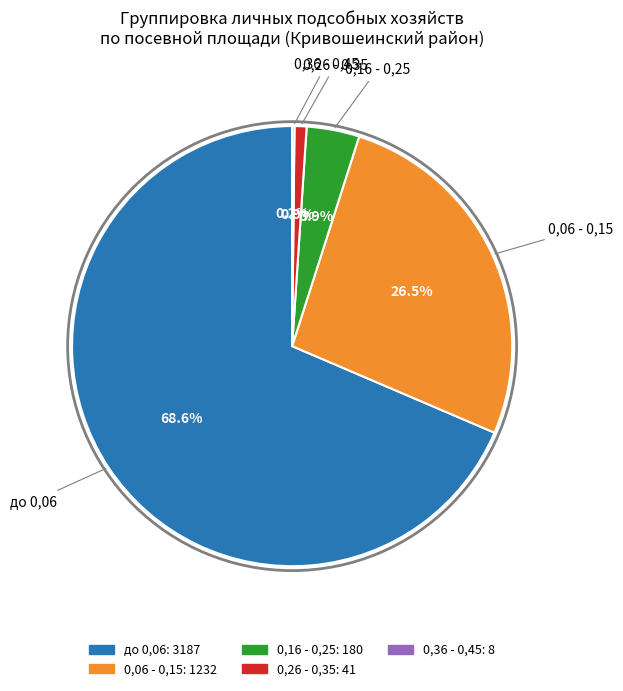

Is the sum of до 0,06 and 0,16 - 0,25 greater than half?

Yes